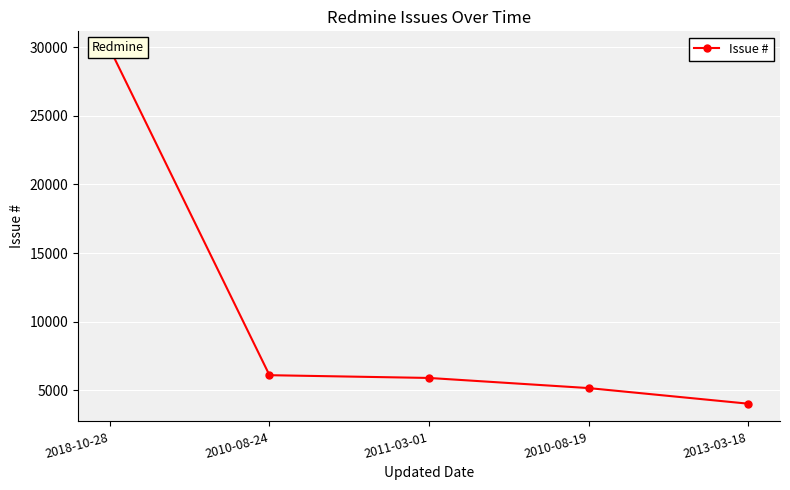

How many lines are shown in the chart?

1